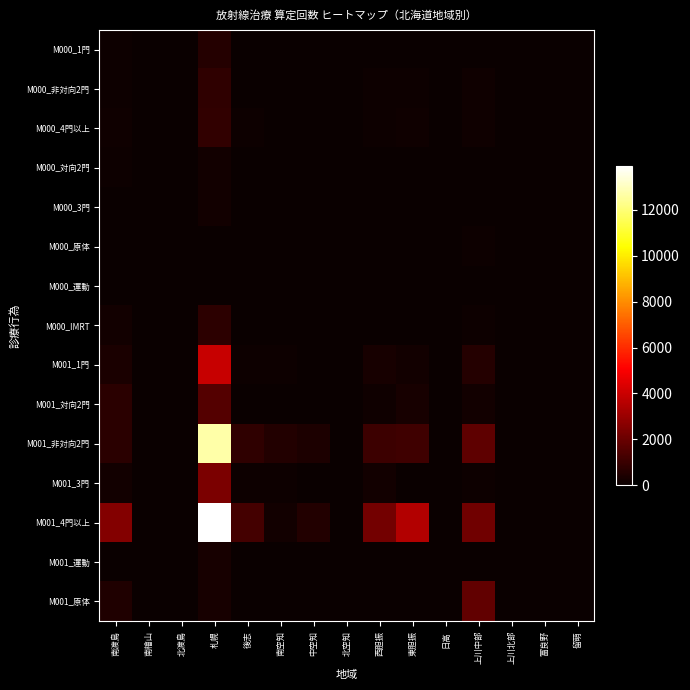

Which series has the largest total across all categories?

M001_4門以上